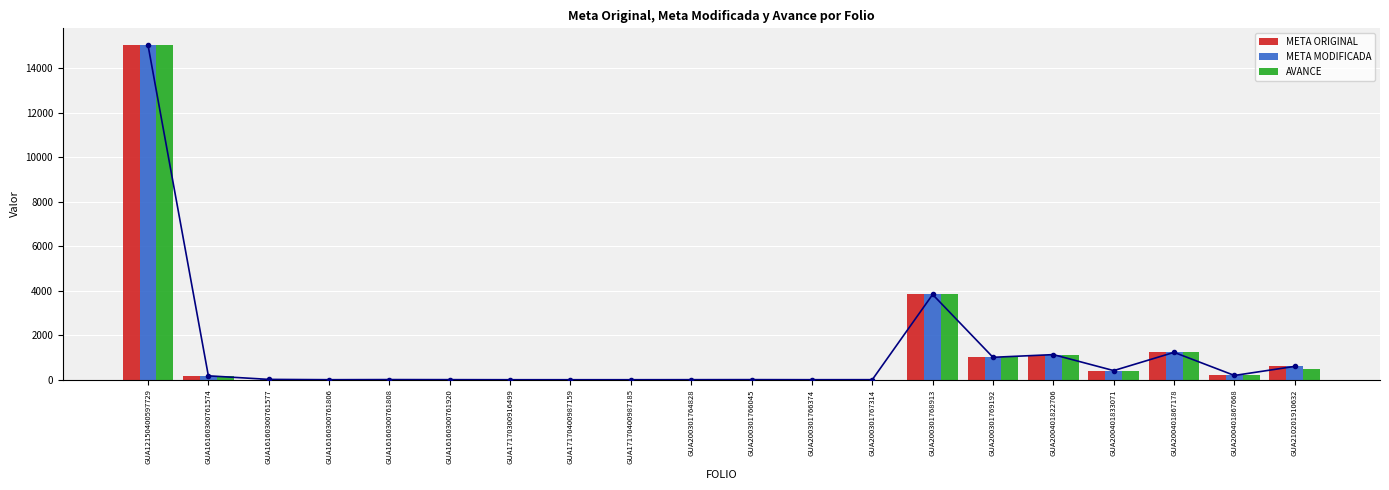

What is the sum of the AVANCE values at GUA200401822706 and GUA16160300761574?

1304.1